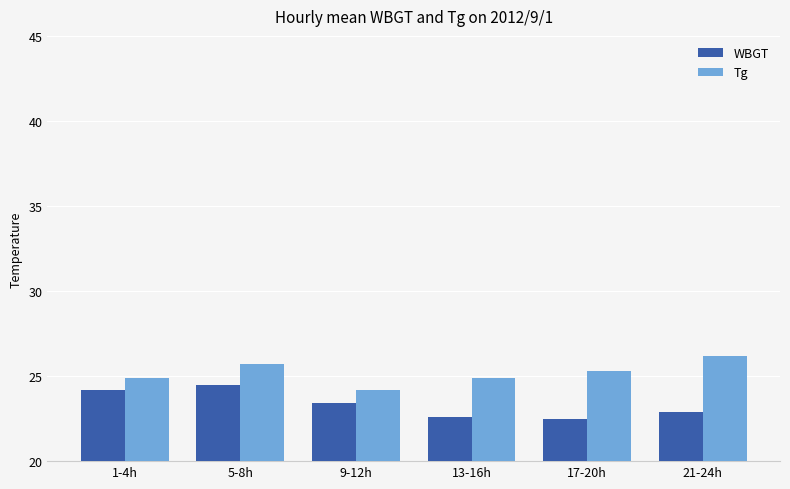

Reading right to left, list all the values displayed in this chart.

WBGT: 22.9	22.5	22.6	23.4	24.5	24.2
Tg: 26.2	25.3	24.9	24.2	25.7	24.9